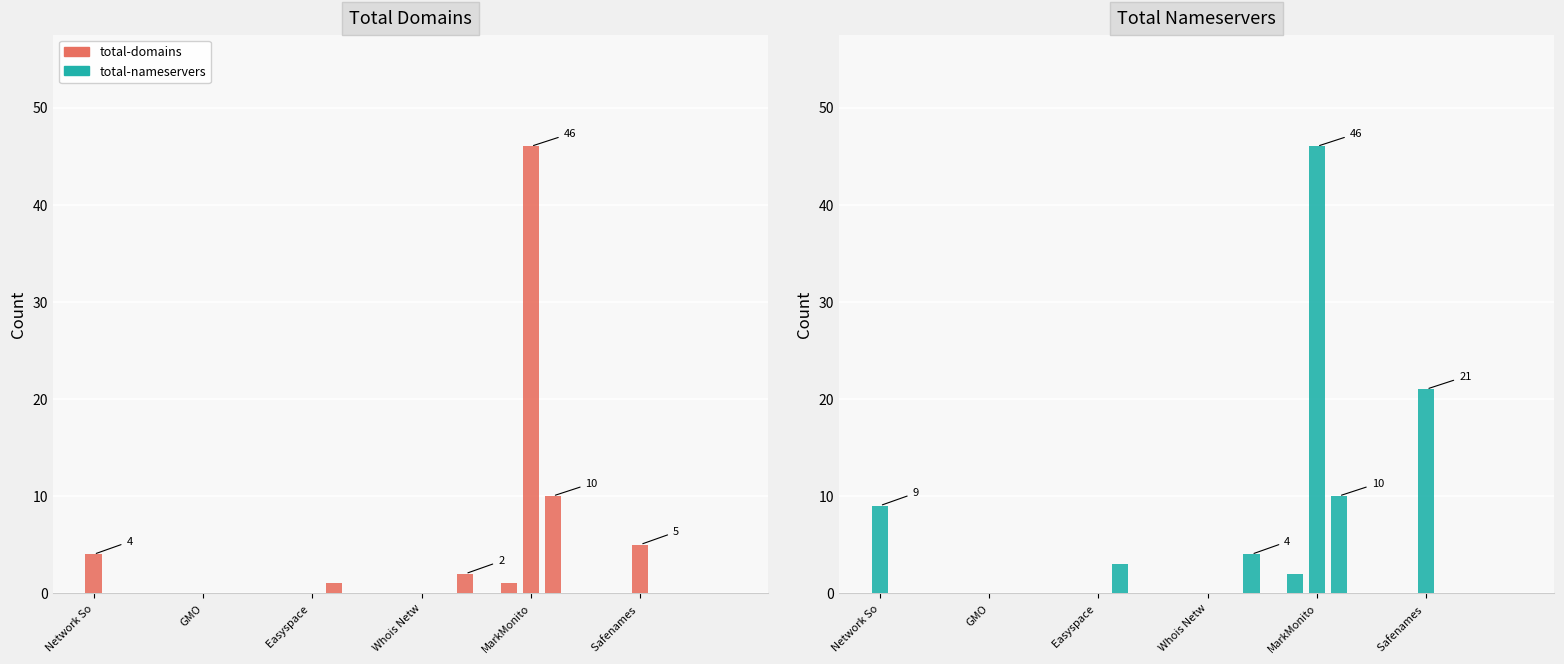

How many bars are there in each group?

2